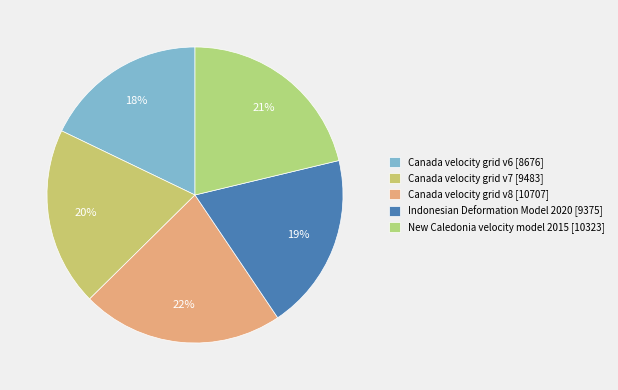

Approximately how many times larger is the value at Canada velocity grid v8 compared to Indonesian Deformation Model 2020?

1.1